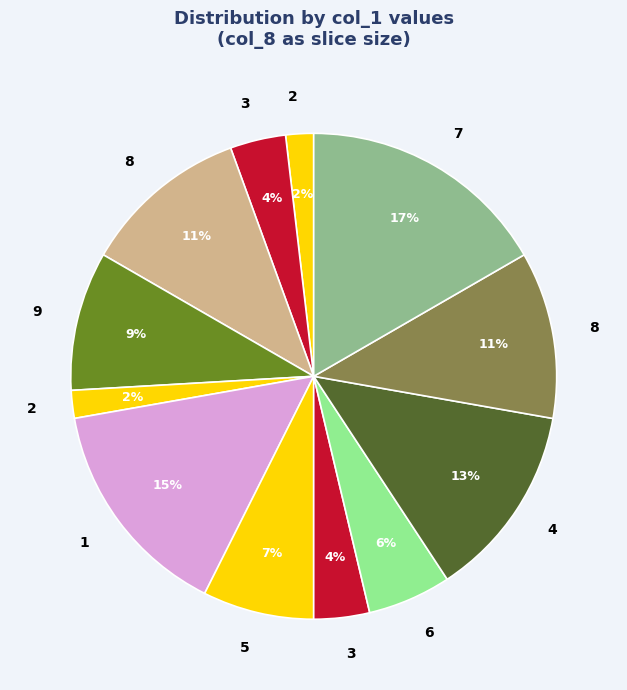

Which category has the biggest portion of the pie?

8